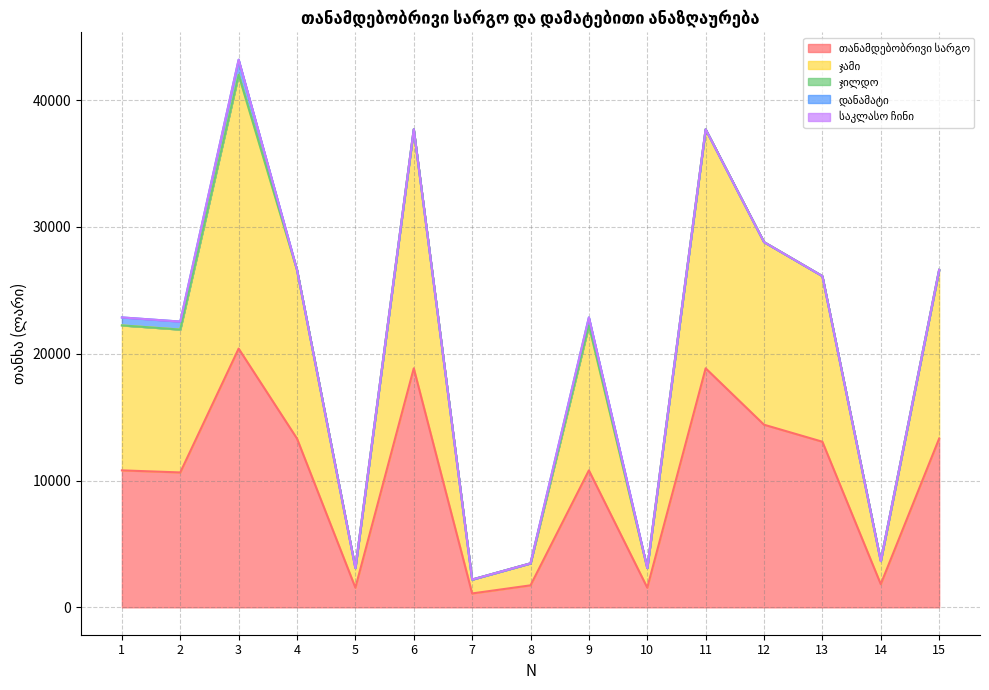

What is the sum of the ჯამი values at 3 and 8?

23324.8